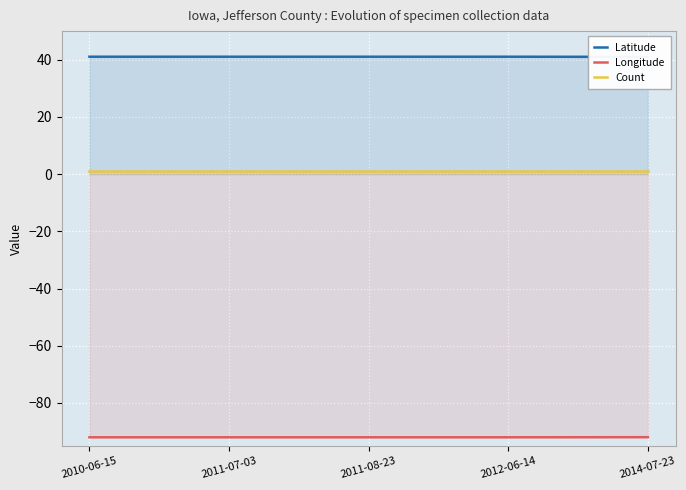

What position from the left is 2011-08-23?

3